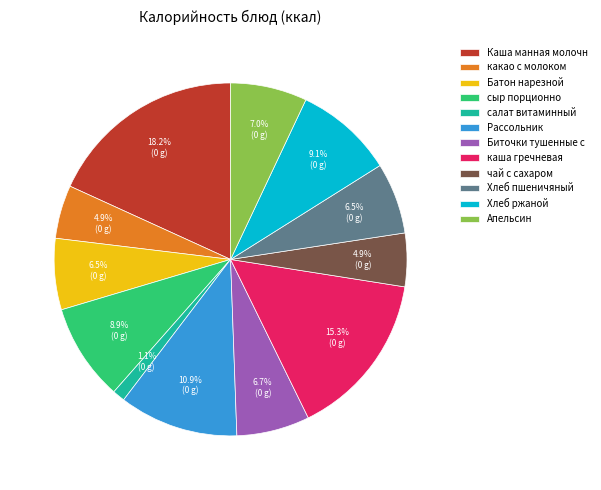

Which slice is the smallest?

салат витаминный